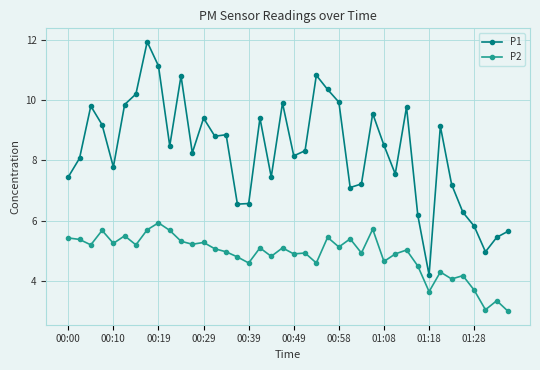

Is this an area chart (filled region under the line)?

No